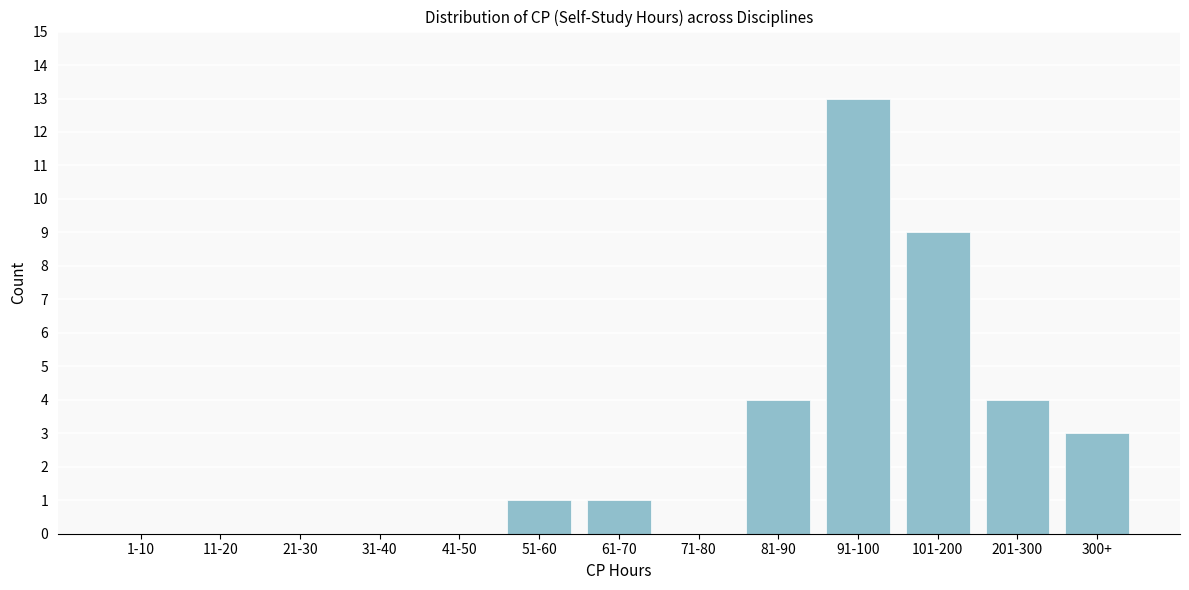

Reading left to right, extract all data points from this chart.

1-10=0	11-20=0	21-30=0	31-40=0	41-50=0	51-60=1	61-70=1	71-80=0	81-90=4	91-100=13	101-200=9	201-300=4	300+=3